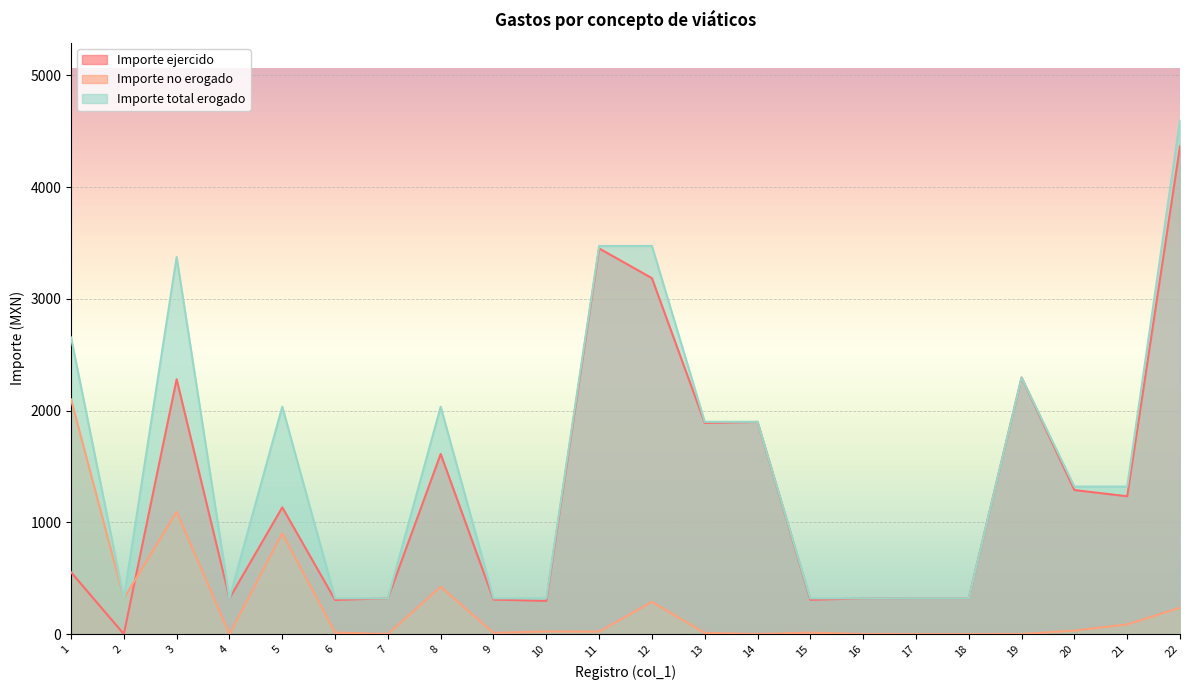

True or false: Importe ejercido and Importe total erogado cross at least once.

False